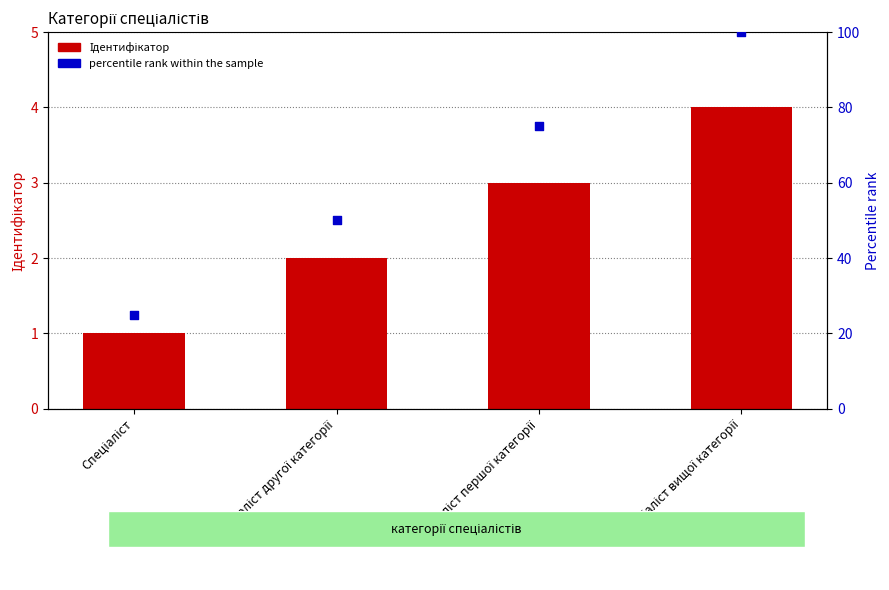

Which series reaches the minimum Y coordinate?

Ідентифікатор